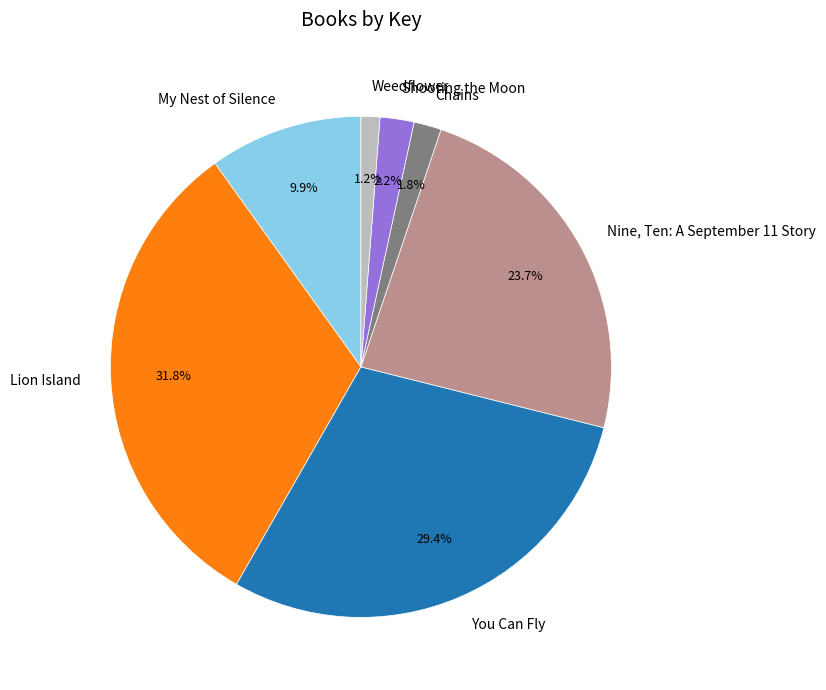

Count the number of slices in the pie.

7